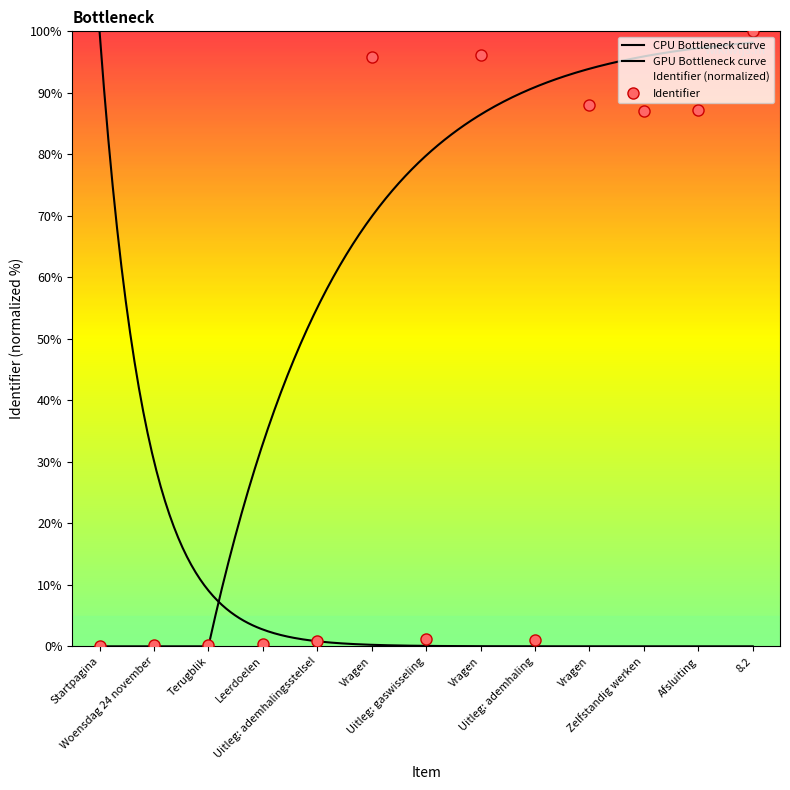

What is the sum of the values at Vragen and 8.2?

188.0